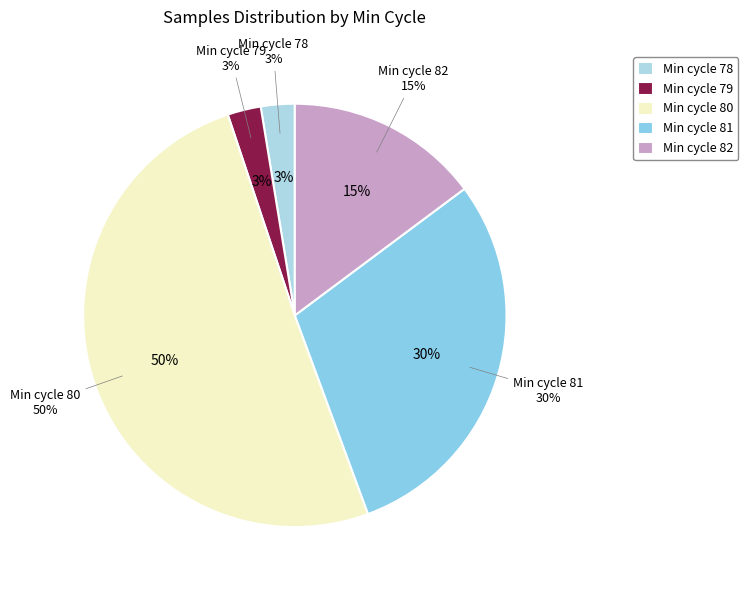

The 5 slice represents 11% of the pie. True or false?

False